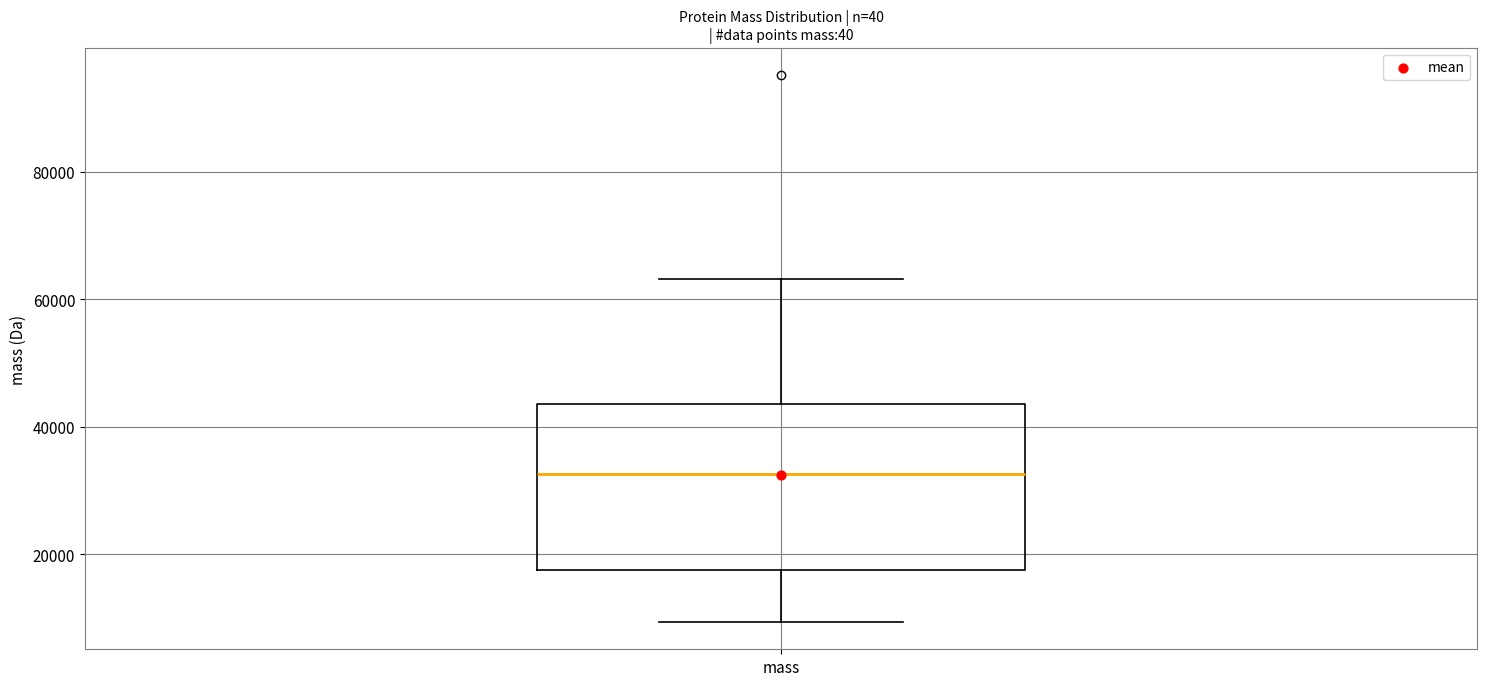

Where is the lower edge of the box for mass on the y-axis? The values are not printed on the chart, so give them approximately, as read against the axis.

18000